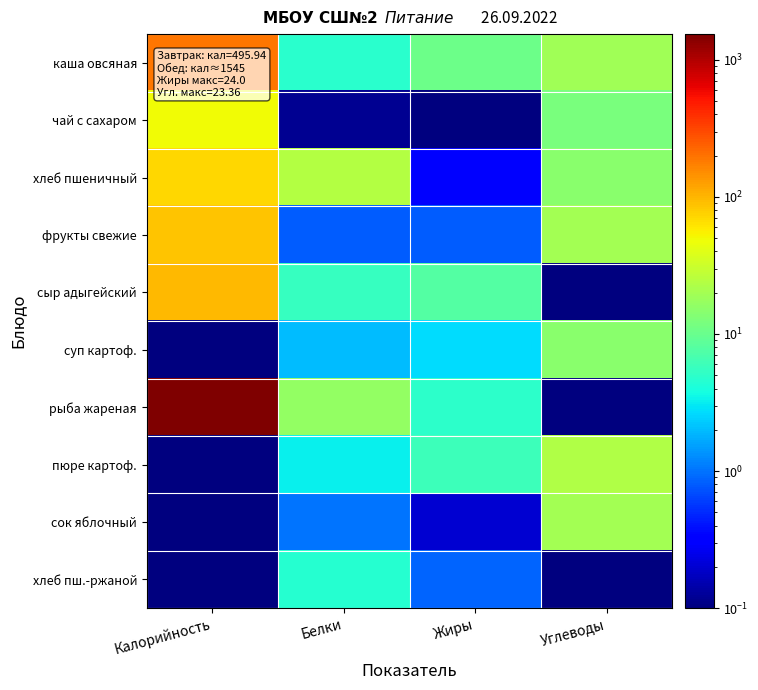

Which series has the largest range (max minus min)?

рыба жареная